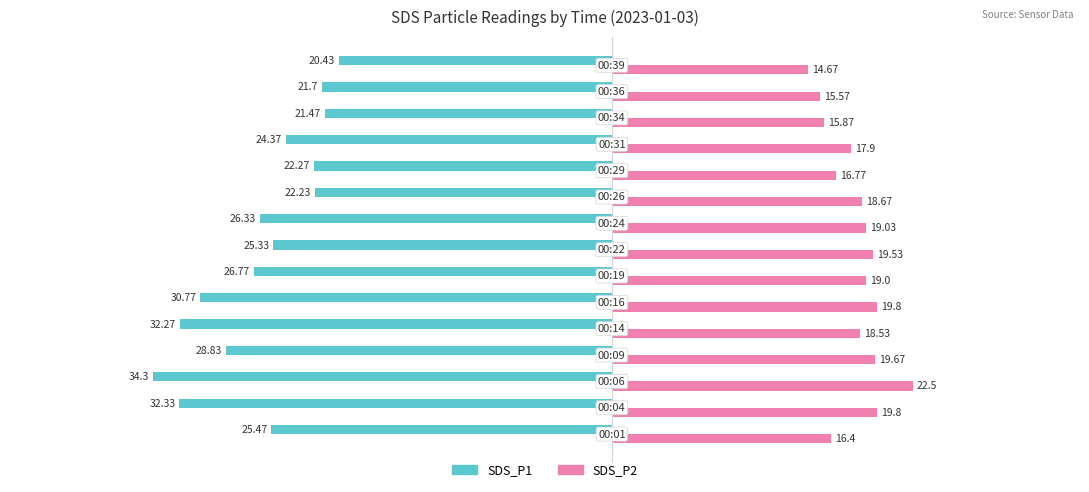

What is the sum of all SDS_P1 values?

-394.9